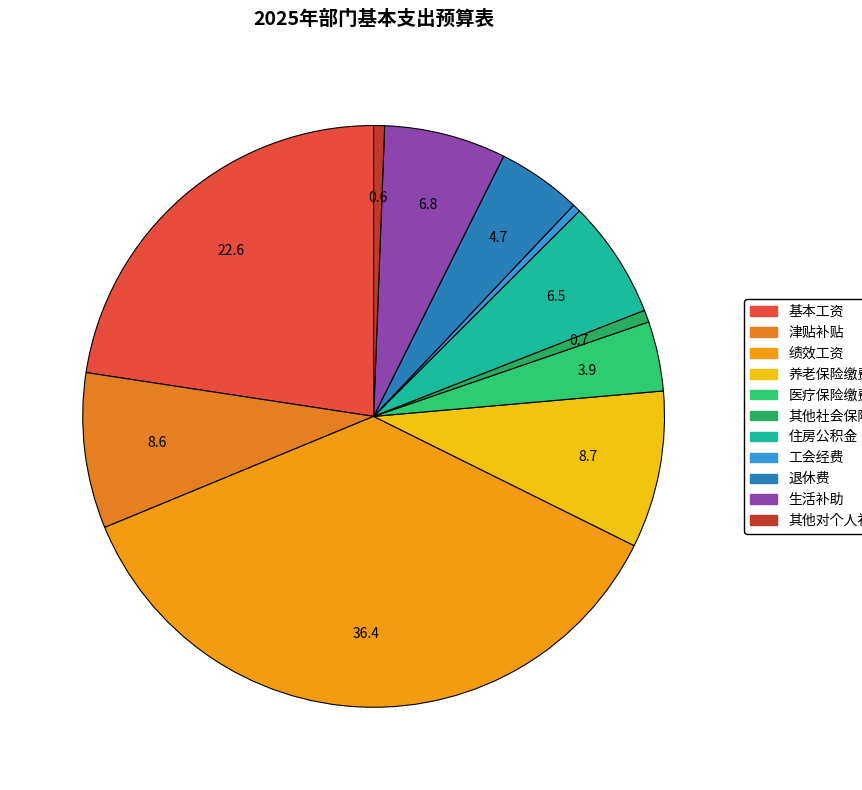

Is there any slice that represents more than half of the pie?

No